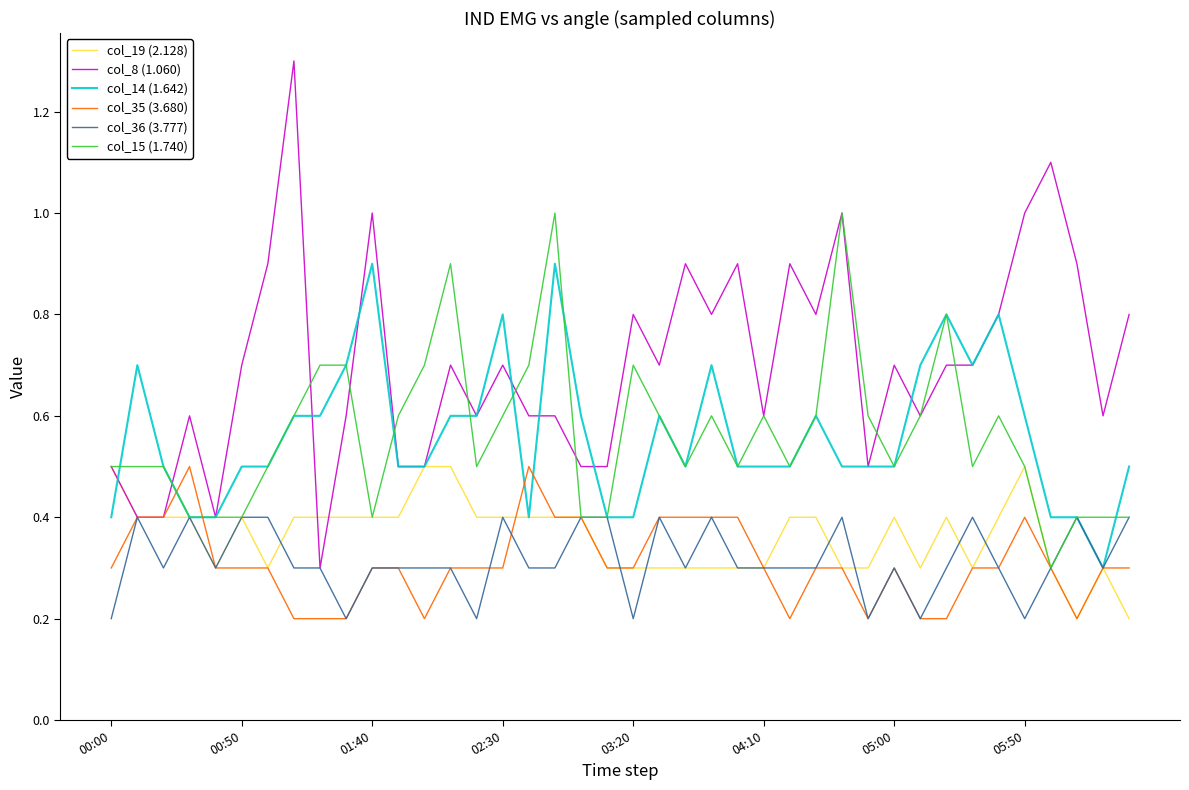

Which series has the largest total across all categories?

col_8 (1.060)